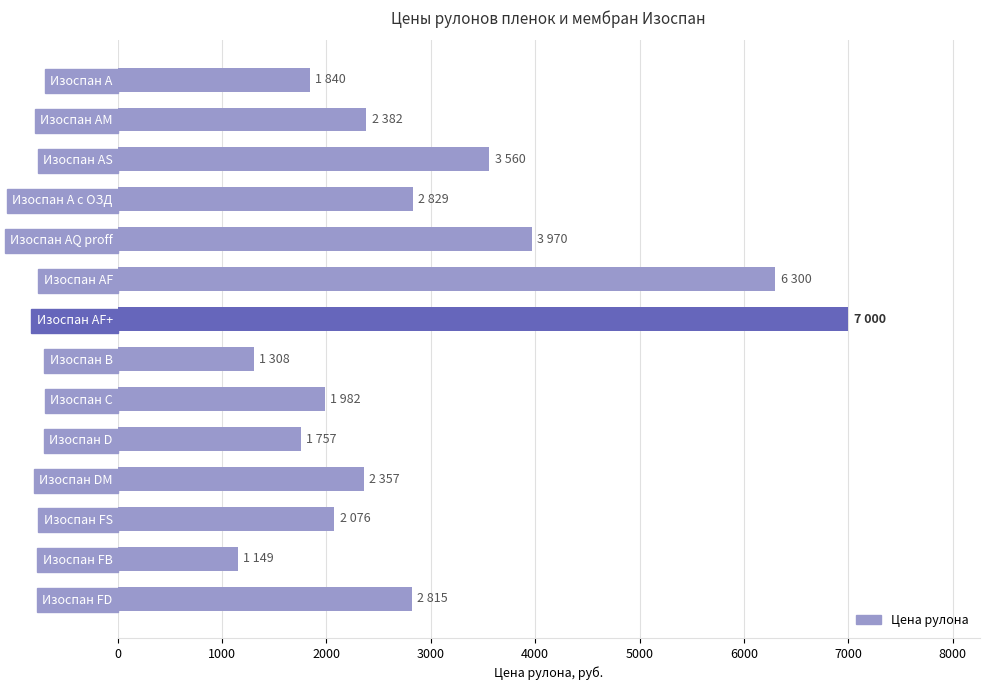

What is the difference between the maximum and second lowest values?

5692